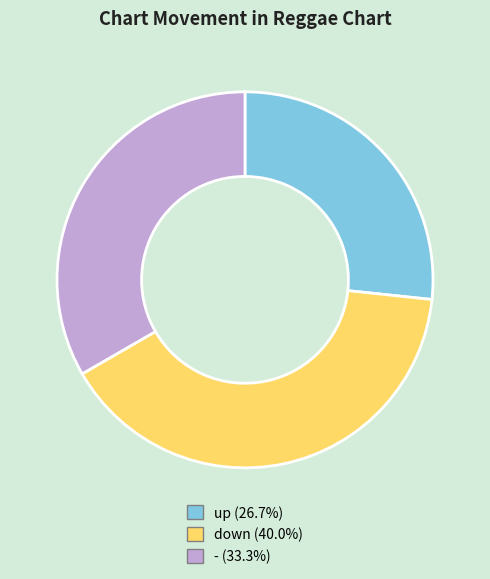

Rank the categories by value from highest to lowest.

down, -, up